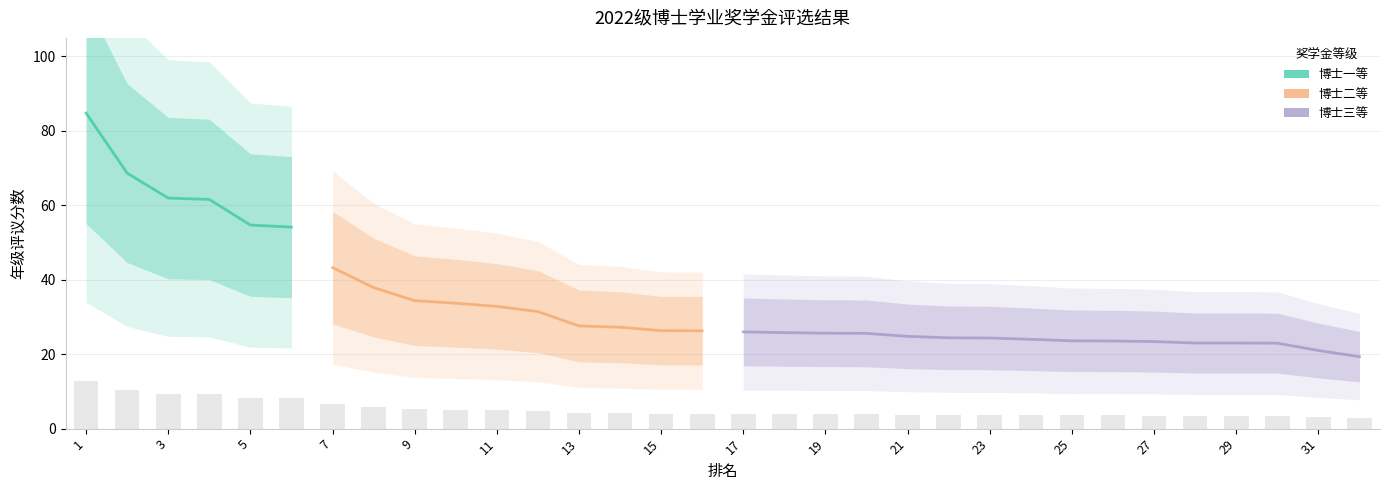

Rank the series by their maximum value, from lowest to highest.

博士三等, 博士二等, 博士一等